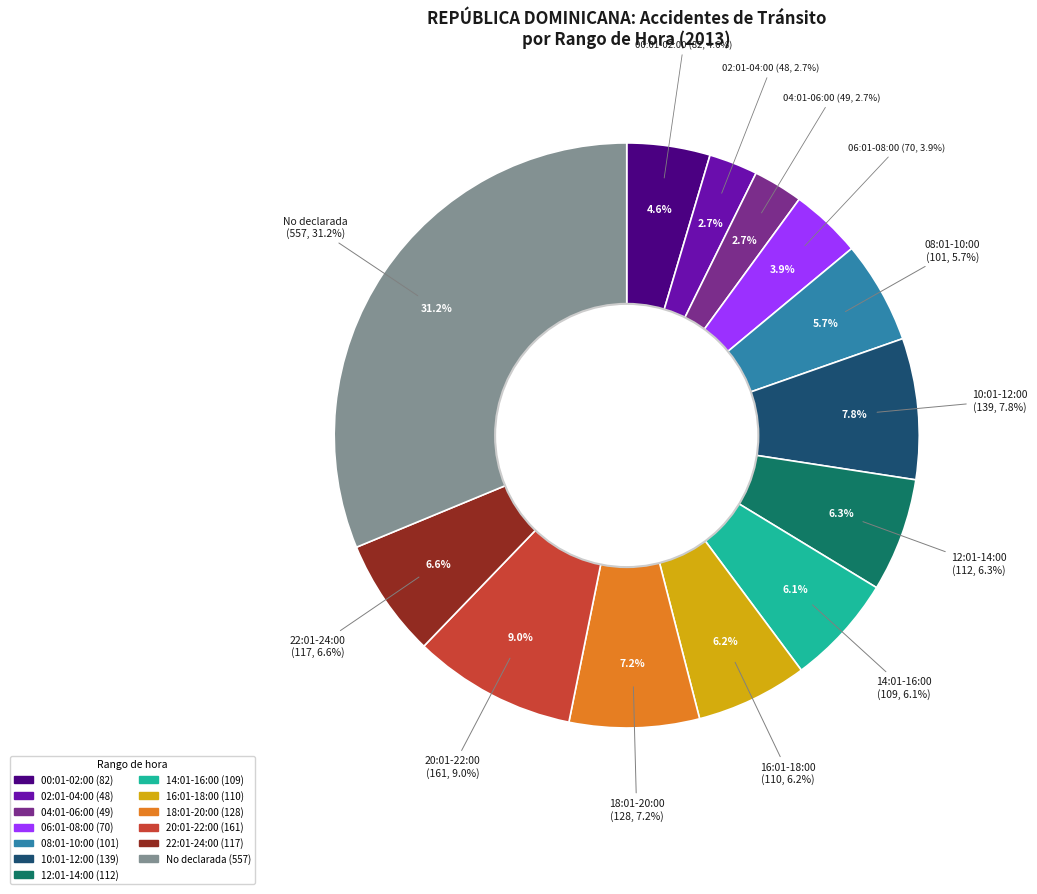

Does any single category account for the majority?

No